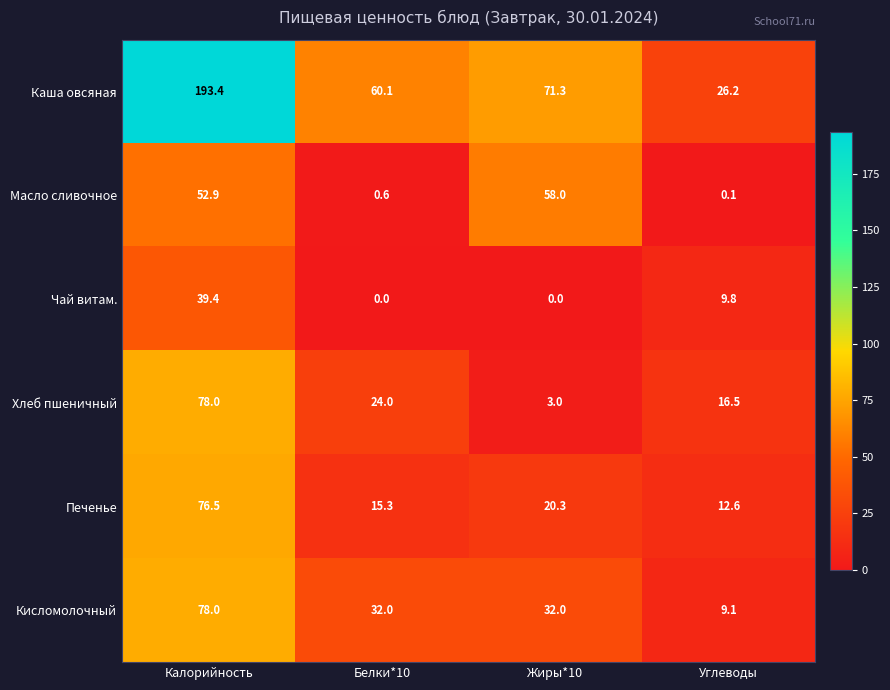

Which series has the largest range (max minus min)?

Каша овсяная